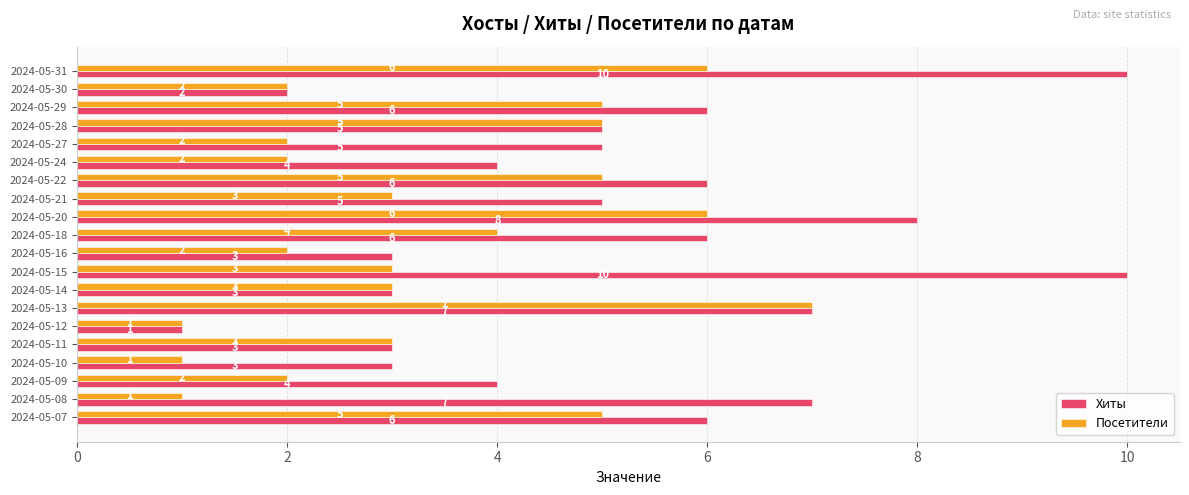

Rank the series by their maximum value, from lowest to highest.

Посетители, Хиты